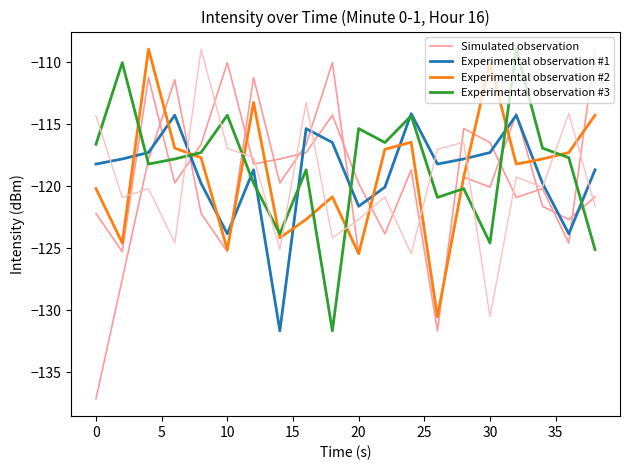

Does the chart have visible grid lines?

No